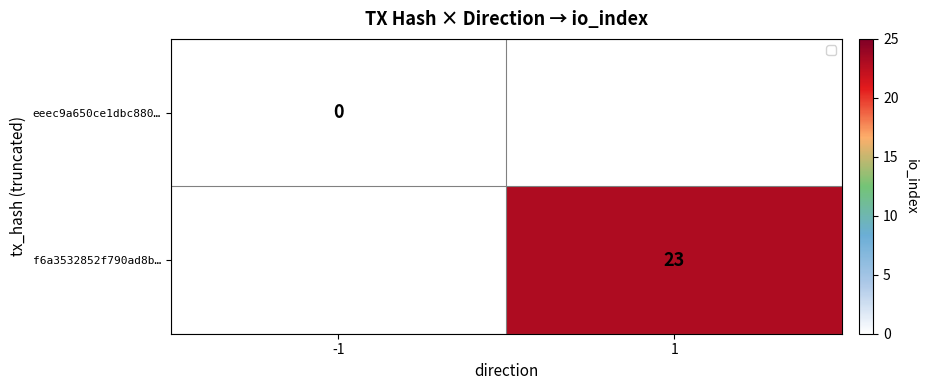

At how many categories does at least one series exceed 1613306421657216982784286895914213837908462805712651788850681927656010445291066864160683393907834621377234214897288227525495065834660988597586728977556536548756943281247598471129927367696412798931352981877037504247636195605958591695854736769024?

1